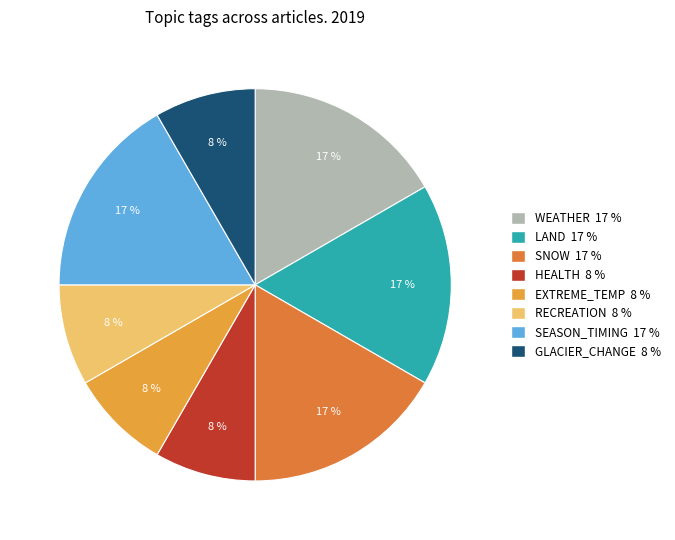

To the nearest percent, what is the difference between the largest and smallest slice percentages?

8%